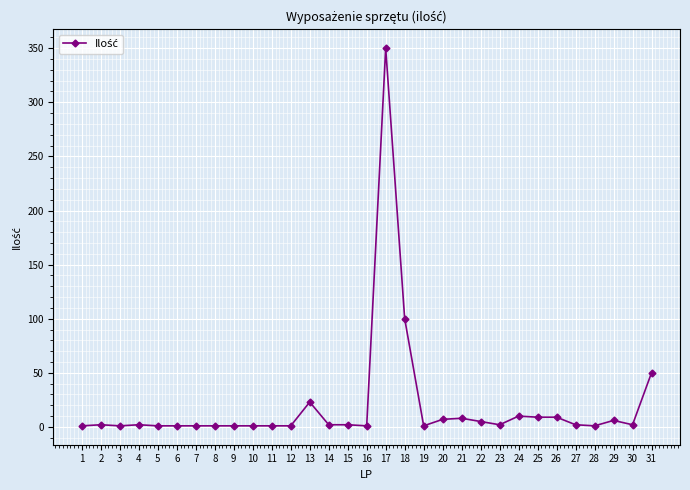

How many lines are shown in the chart?

1